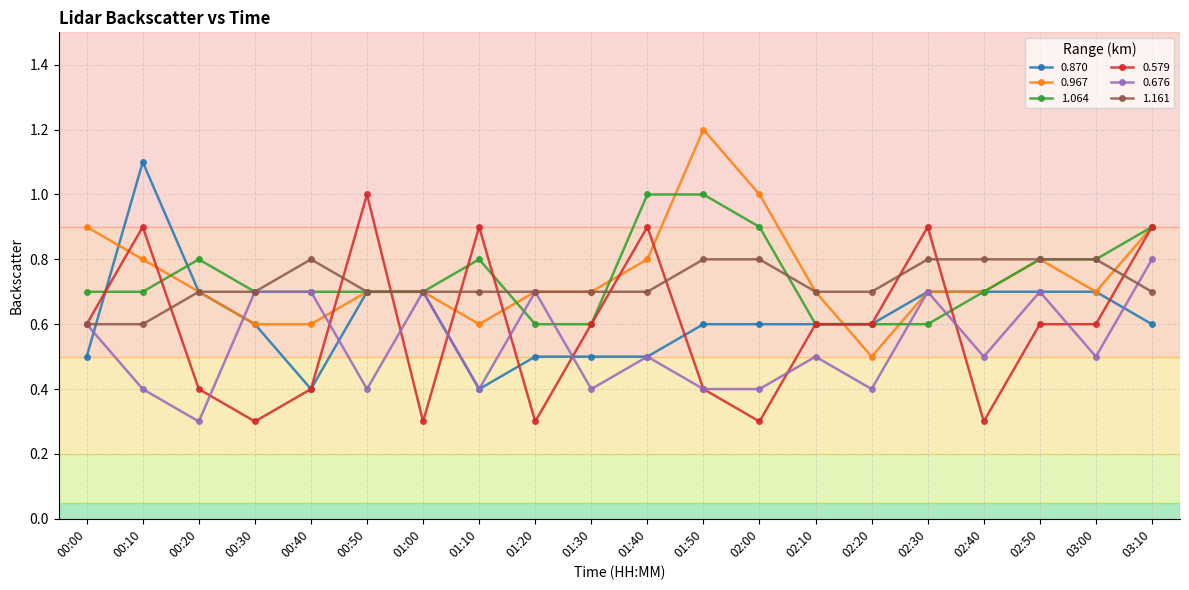

What is the label of the 20th point from the left?

03:10